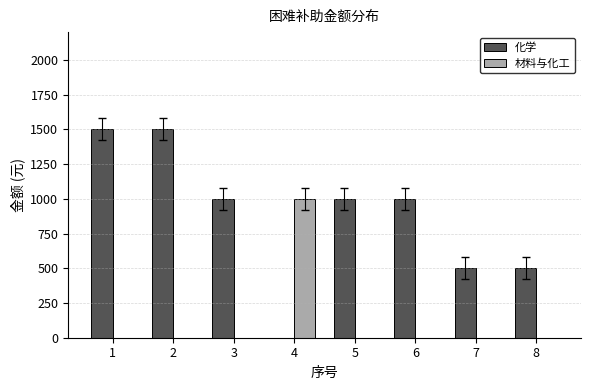

Count the number of data series in this chart.

2